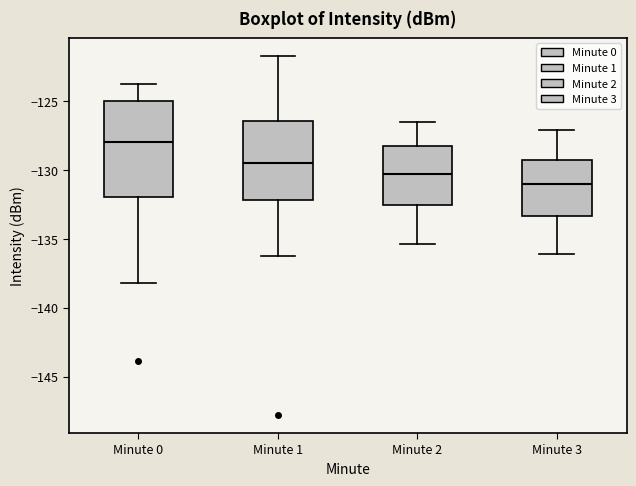

Which box has the highest median line?

Minute 0